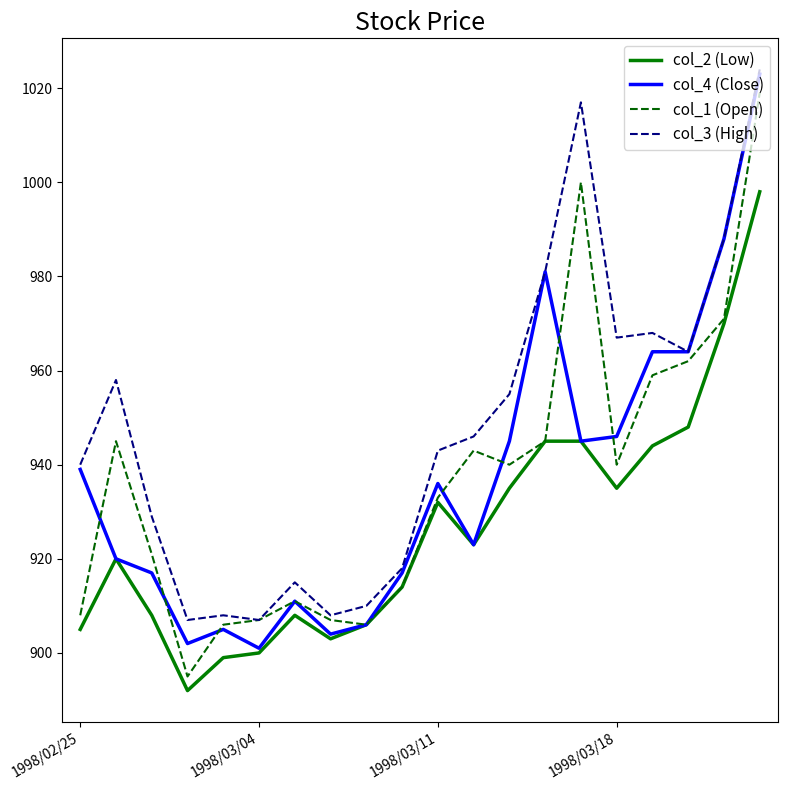

Which series has the largest total across all categories?

col_3 (High)